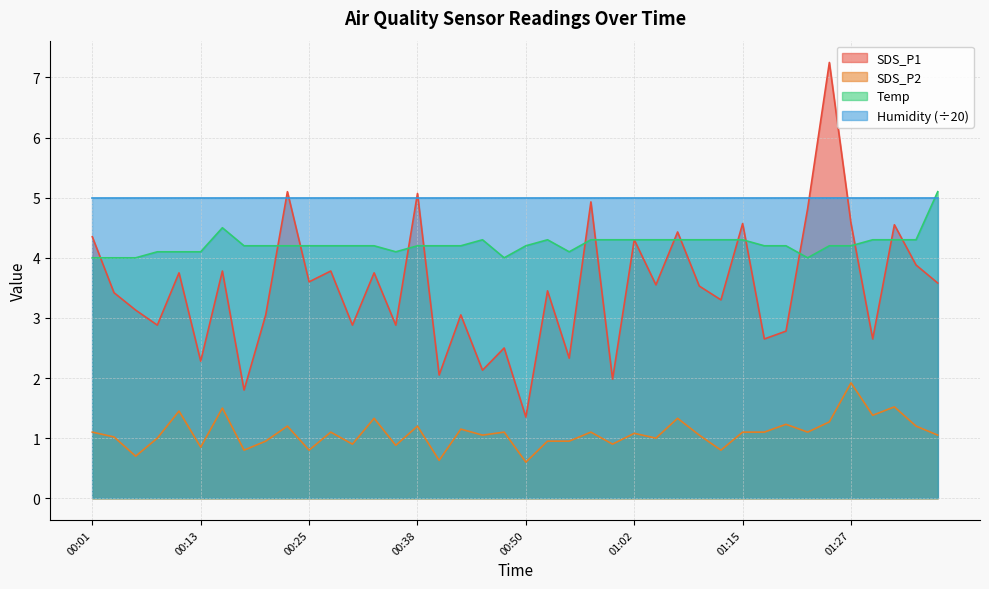

How many values in the SDS_P2 series are below 1?

13